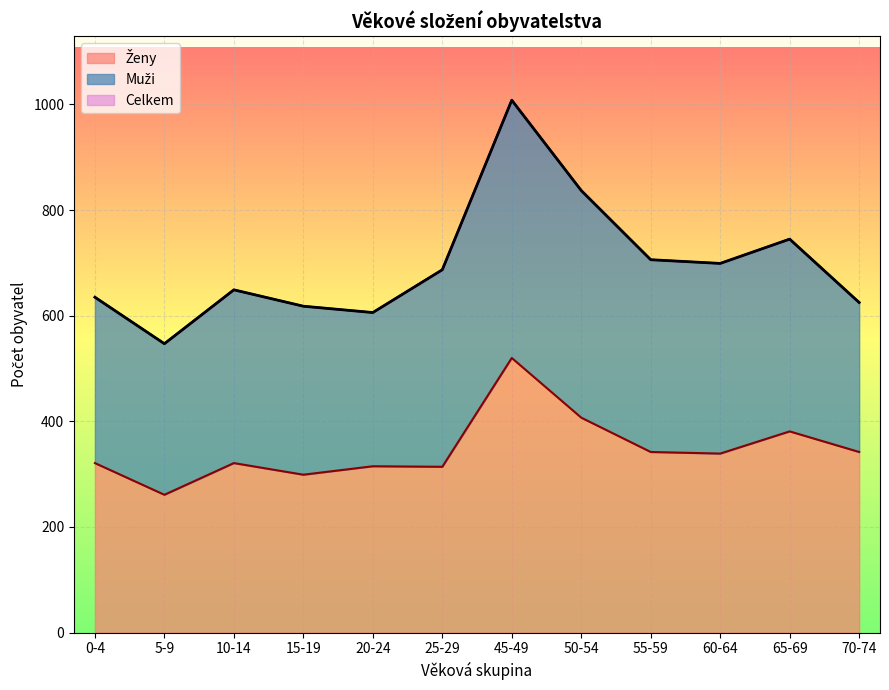

In Ženy, how many points are higher than both neighbors (excluding endpoints)?

4